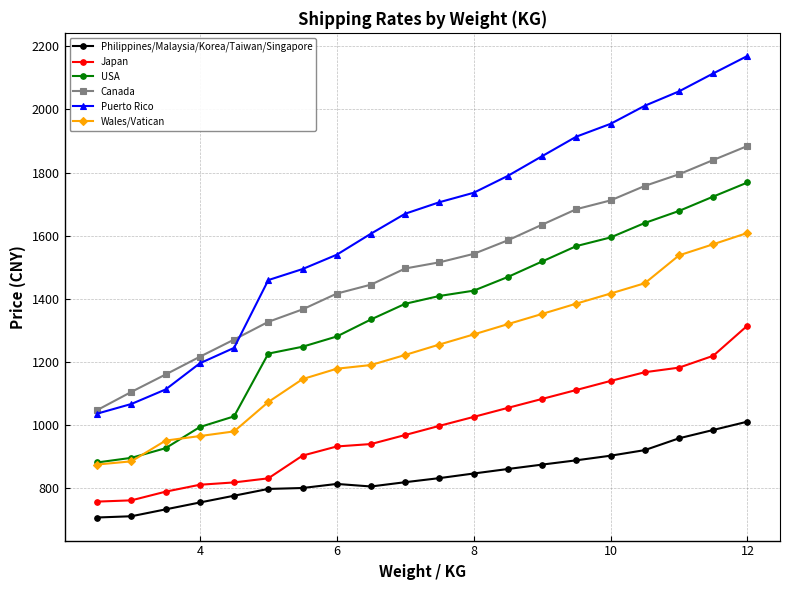

Which series has the largest range (max minus min)?

Puerto Rico